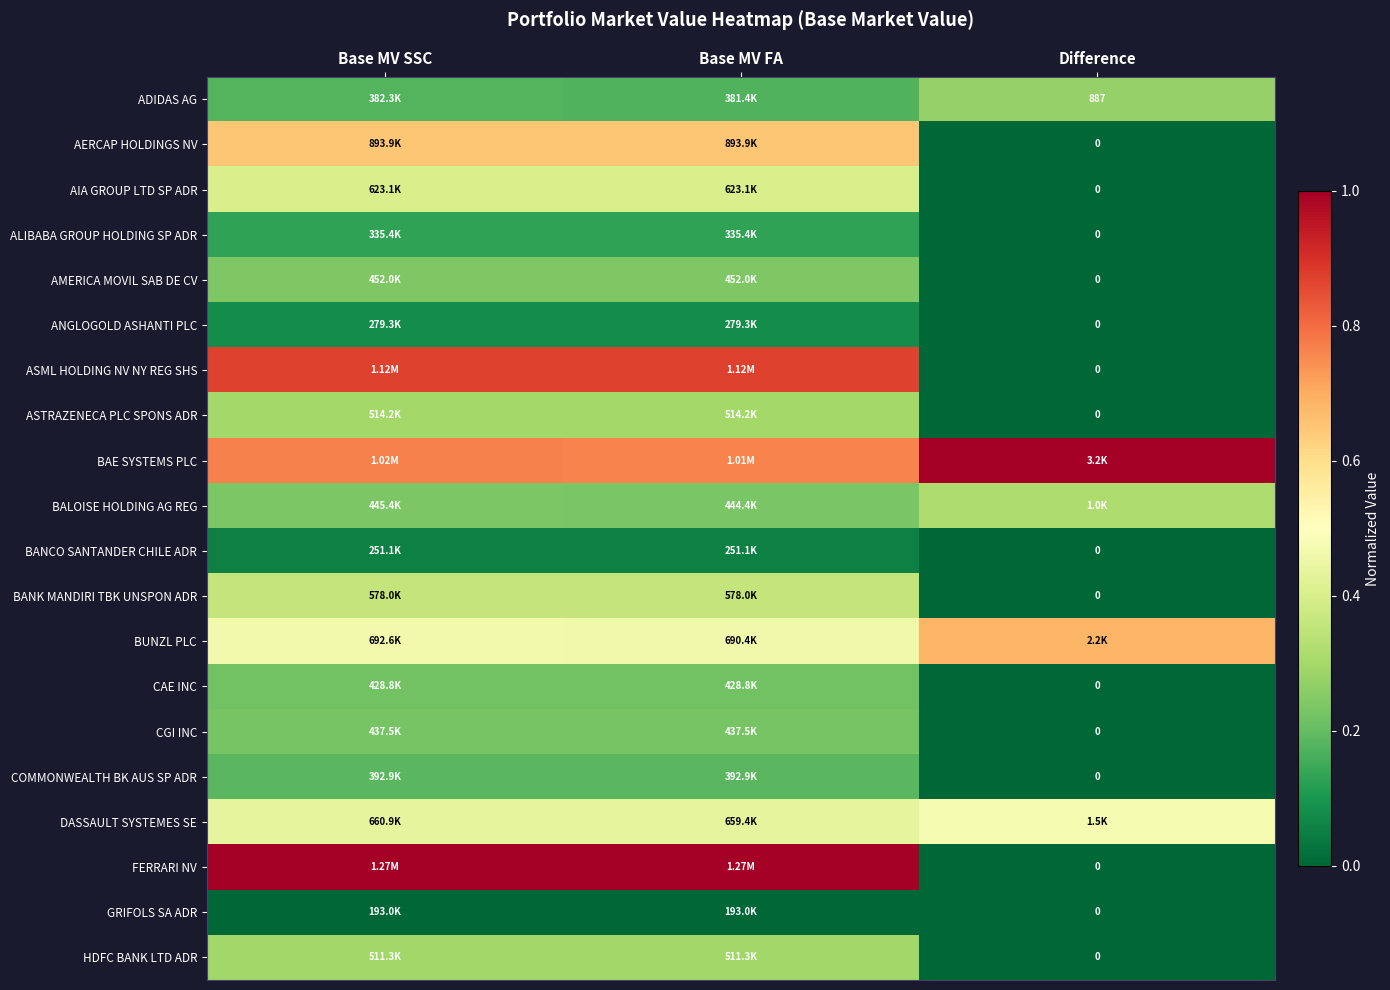

Which series has the largest range (max minus min)?

FERRARI NV